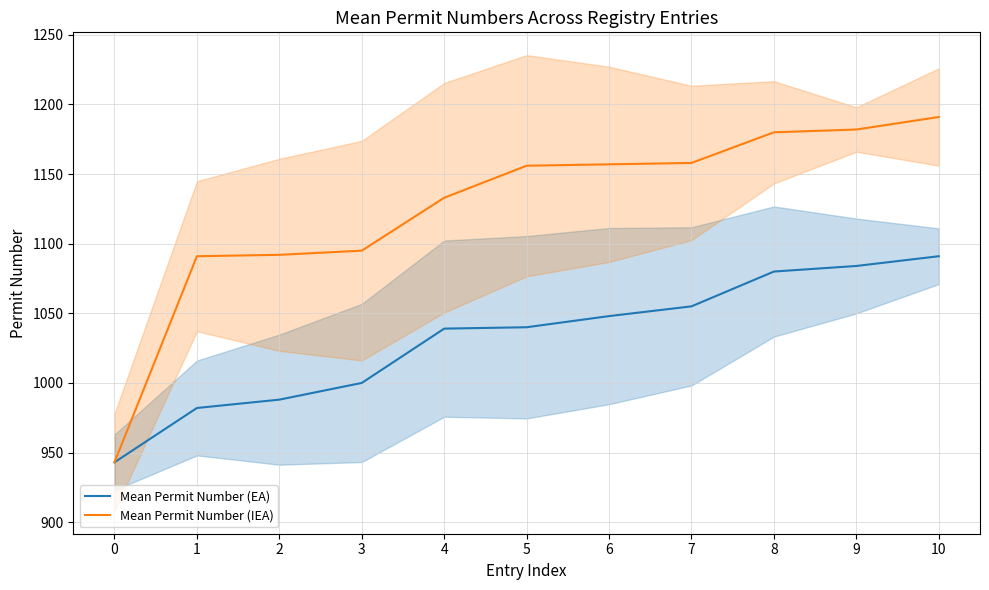

What is the difference between the maximum and minimum values in the Mean Permit Number (EA) series?

148